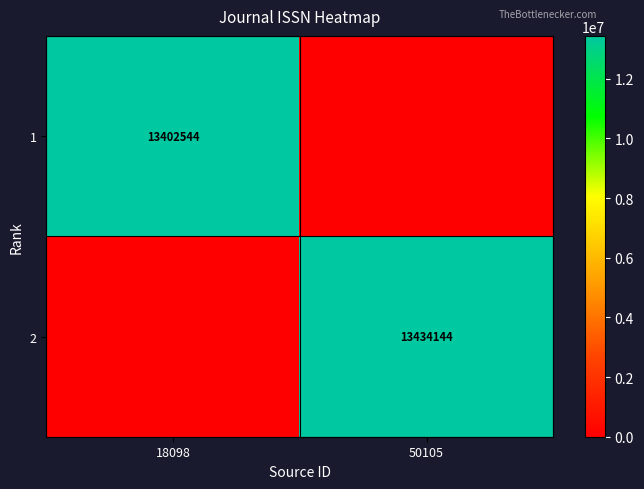

Which label corresponds to the largest value in the chart?

50105